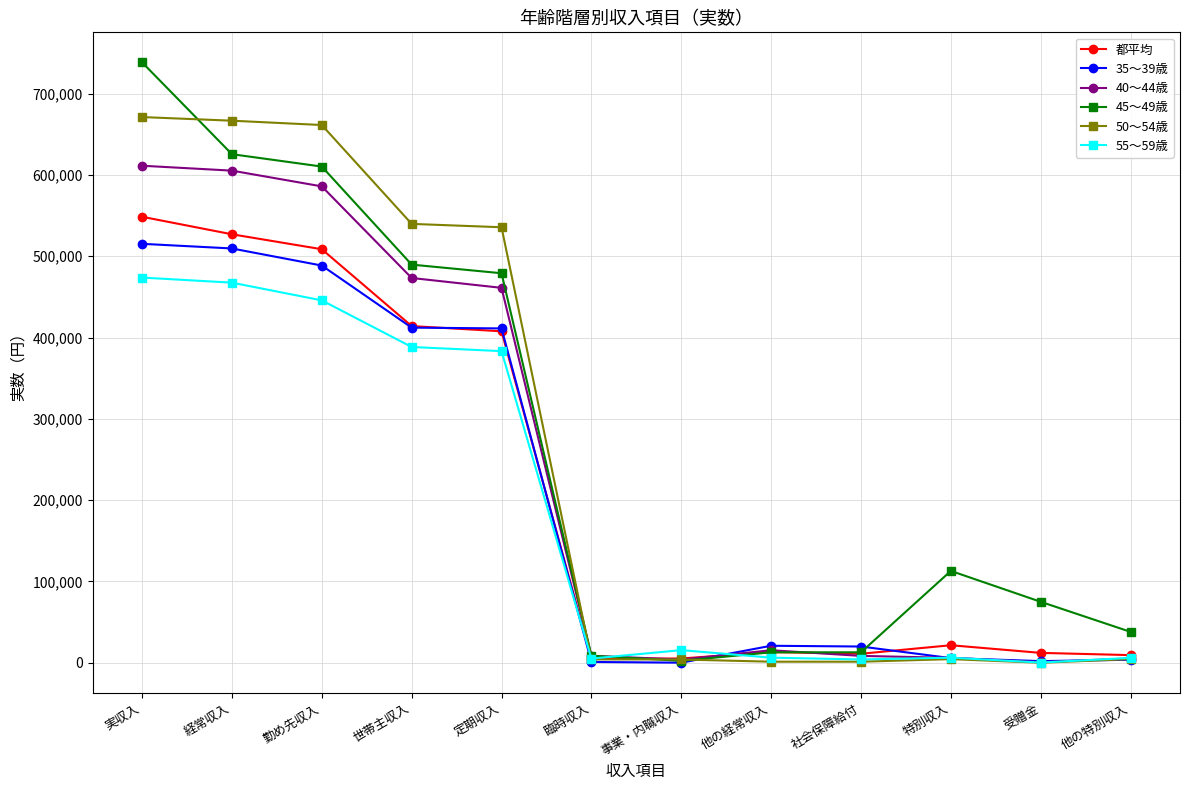

What are all the series names shown in the legend?

都平均, 35～39歳, 40～44歳, 45～49歳, 50～54歳, 55～59歳